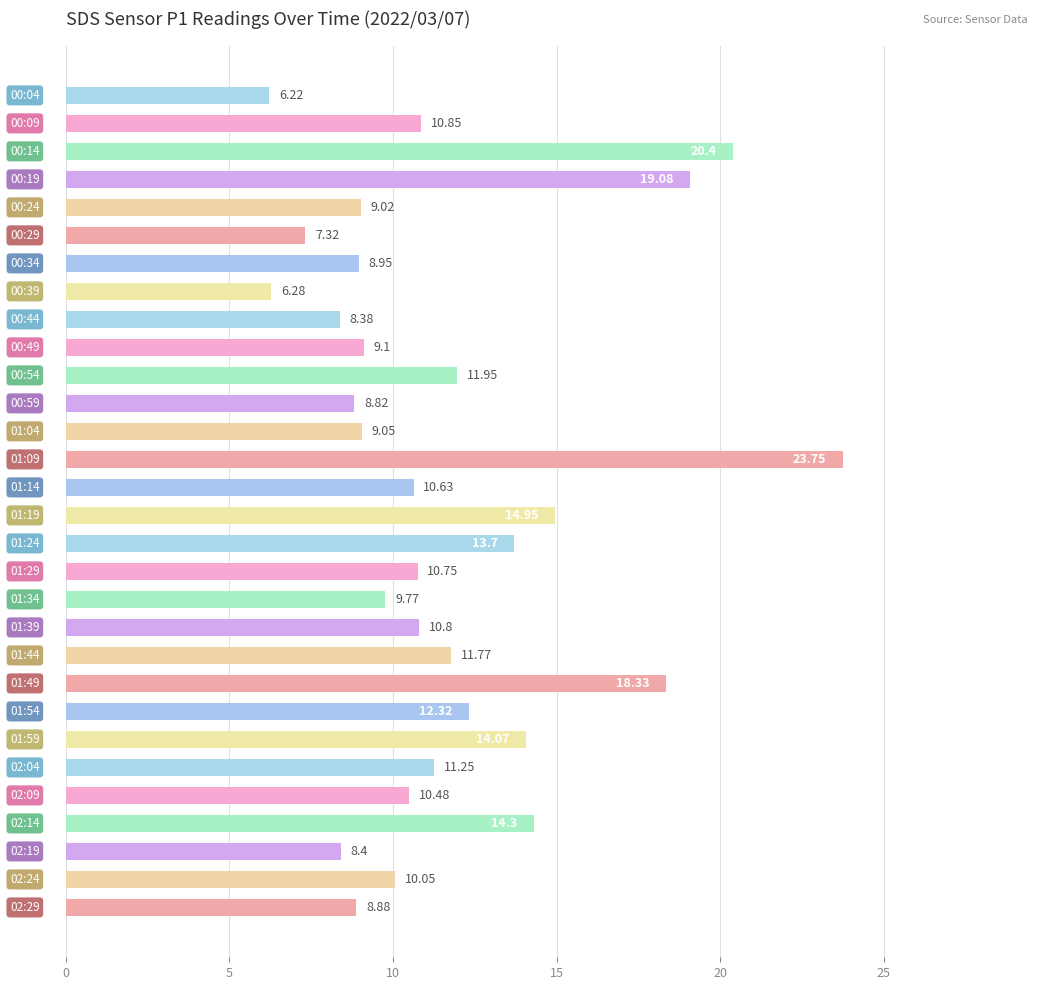

What is the sum of all values?

349.6